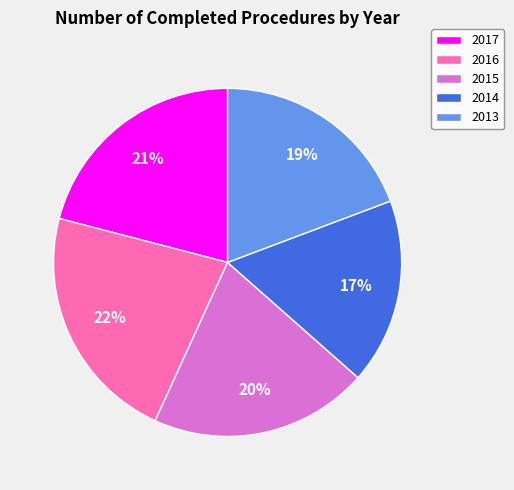

Which category has the biggest portion of the pie?

2016